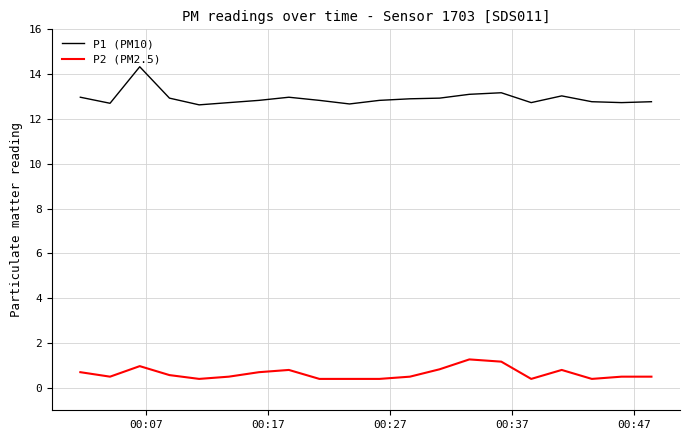

True or false: P1 (PM10) and P2 (PM2.5) intersect in this chart.

False